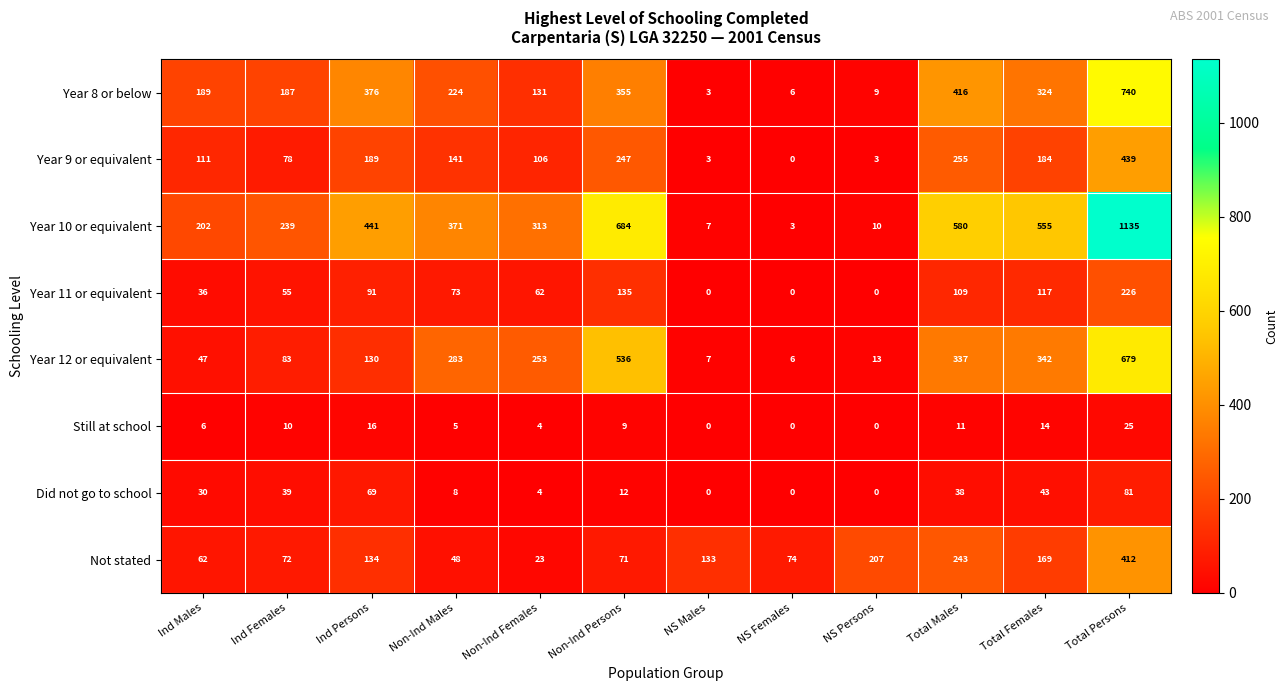

What is the spread (max minus min) of values at Non-Ind Males?

366